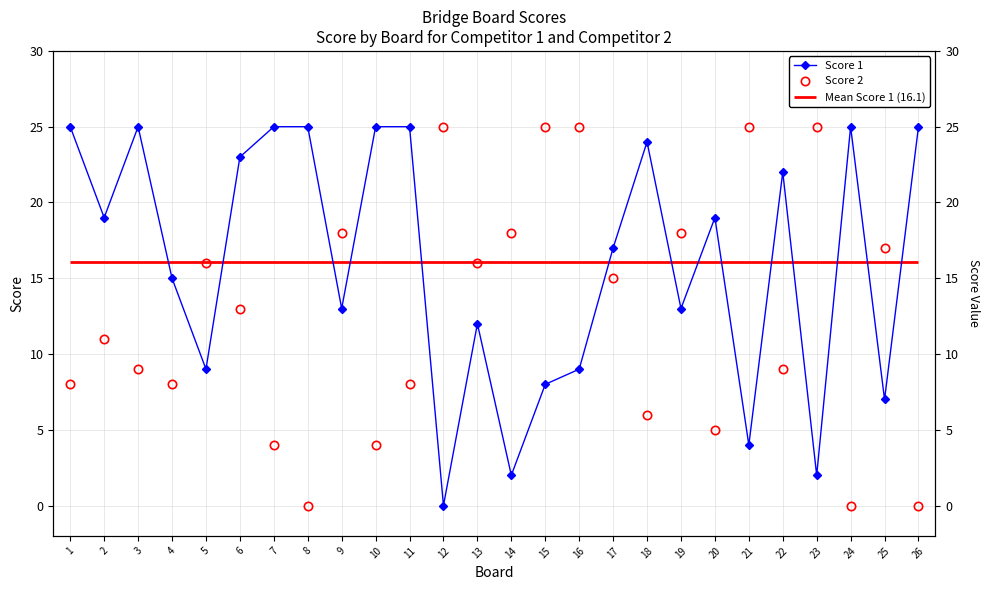

How many intersections are there between Score 2 and Score 1?

14